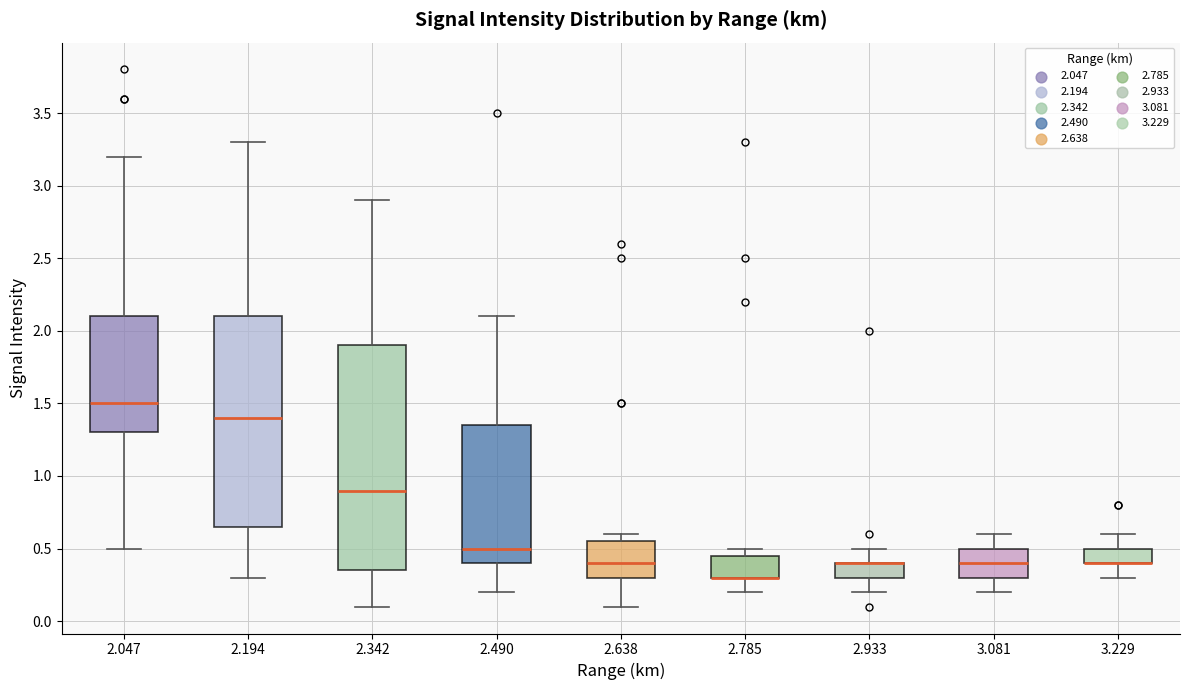

Where does the median line of the box at x = 2.490 sit on the y-axis? The values are not printed on the chart, so give them approximately, as read against the axis.

0.50